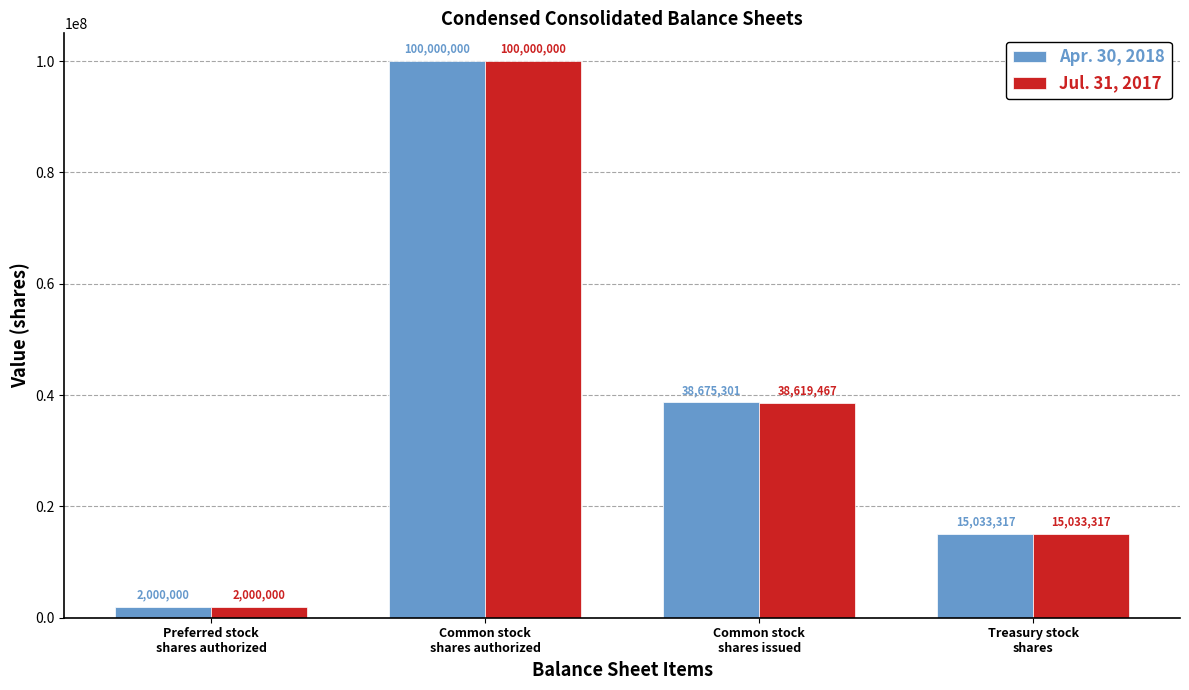

How many Jul. 31, 2017 values are between 15033317 and 100000000?

3